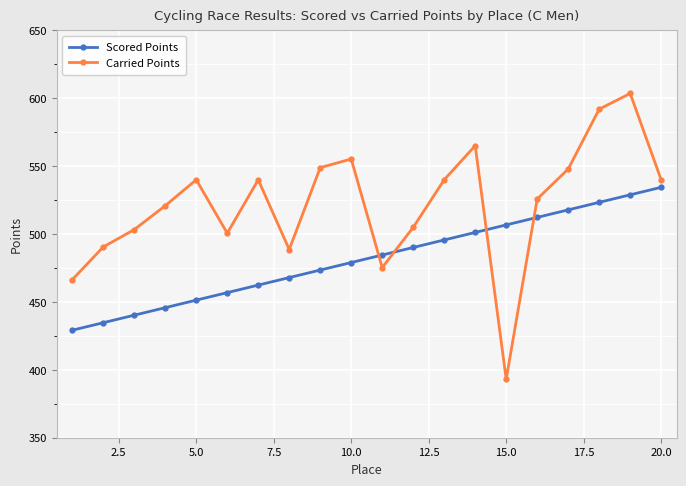

Which series has the widest spread of values?

Carried Points